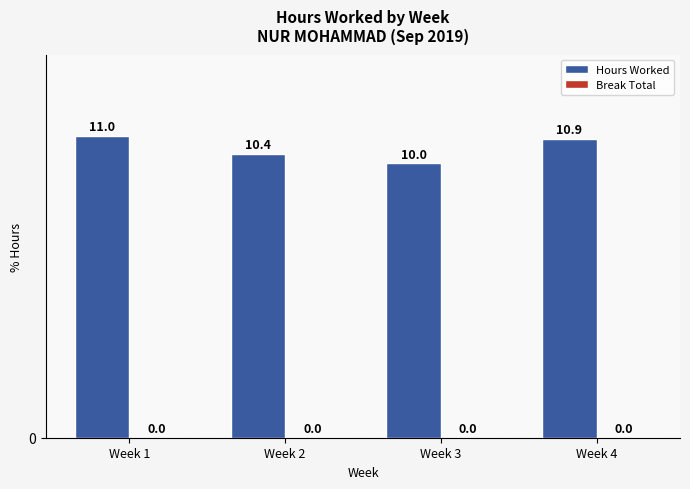

What is the value of the 2nd bar from the left?

10.4